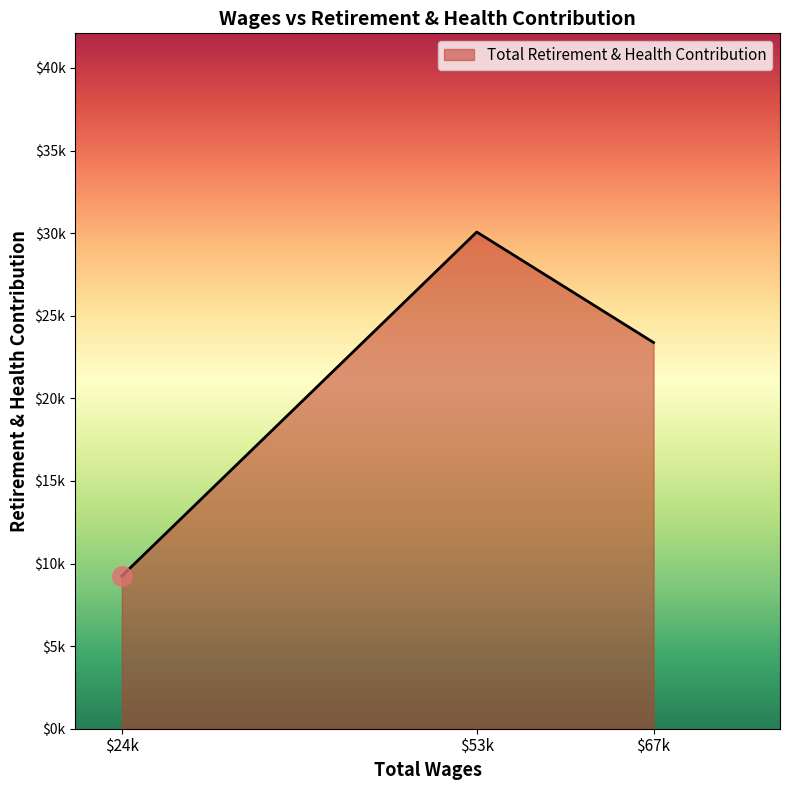

Does the chart have visible grid lines?

No